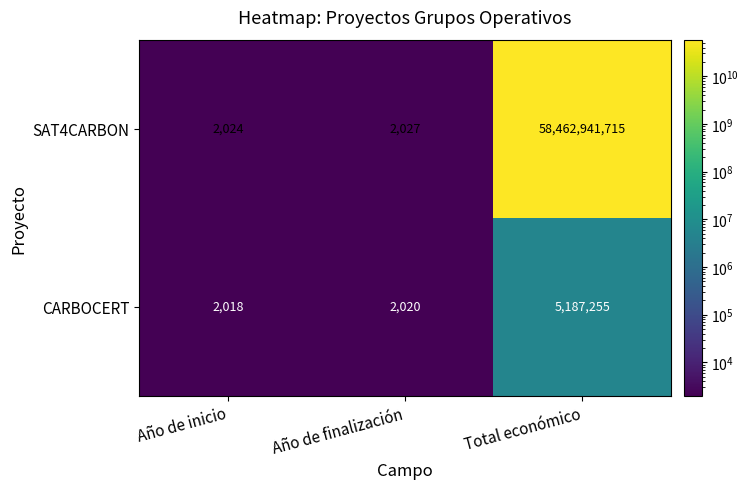

Reading left to right, transcribe all the data shown in this chart.

SAT4CARBON: Año de inicio=2024	Año de finalización=2027	Total económico=58462941715
CARBOCERT: Año de inicio=2018	Año de finalización=2020	Total económico=5187255